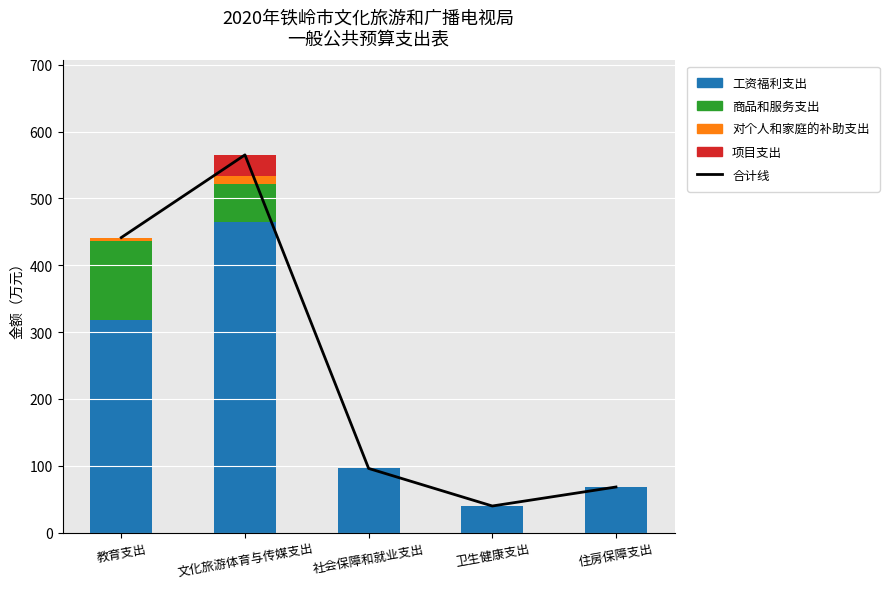

Reading left to right, what are all the values shown in this chart?

合计线: 教育支出=441.4	文化旅游体育与传媒支出=565.1	社会保障和就业支出=96.0	卫生健康支出=39.8	住房保障支出=68.2
工资福利支出: 教育支出=318.3	文化旅游体育与传媒支出=464.1	社会保障和就业支出=96.0	卫生健康支出=39.8	住房保障支出=68.2
商品和服务支出: 教育支出=118.5	文化旅游体育与传媒支出=57.1	社会保障和就业支出=0.0	卫生健康支出=0.0	住房保障支出=0.0
对个人和家庭的补助支出: 教育支出=4.5	文化旅游体育与传媒支出=11.9	社会保障和就业支出=0.0	卫生健康支出=0.0	住房保障支出=0.0
项目支出: 教育支出=0.0	文化旅游体育与传媒支出=32.0	社会保障和就业支出=0.0	卫生健康支出=0.0	住房保障支出=0.0